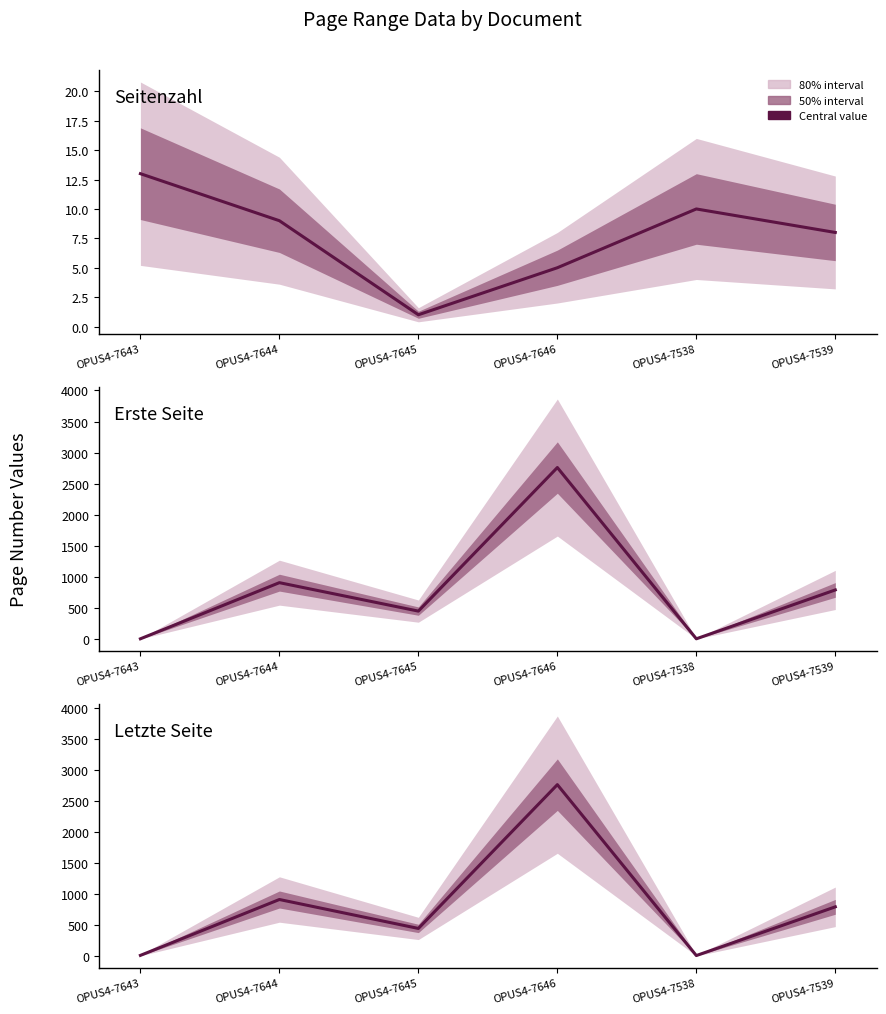

What is the sum of the Erste Seite values at OPUS4-7644 and OPUS4-7643?

906